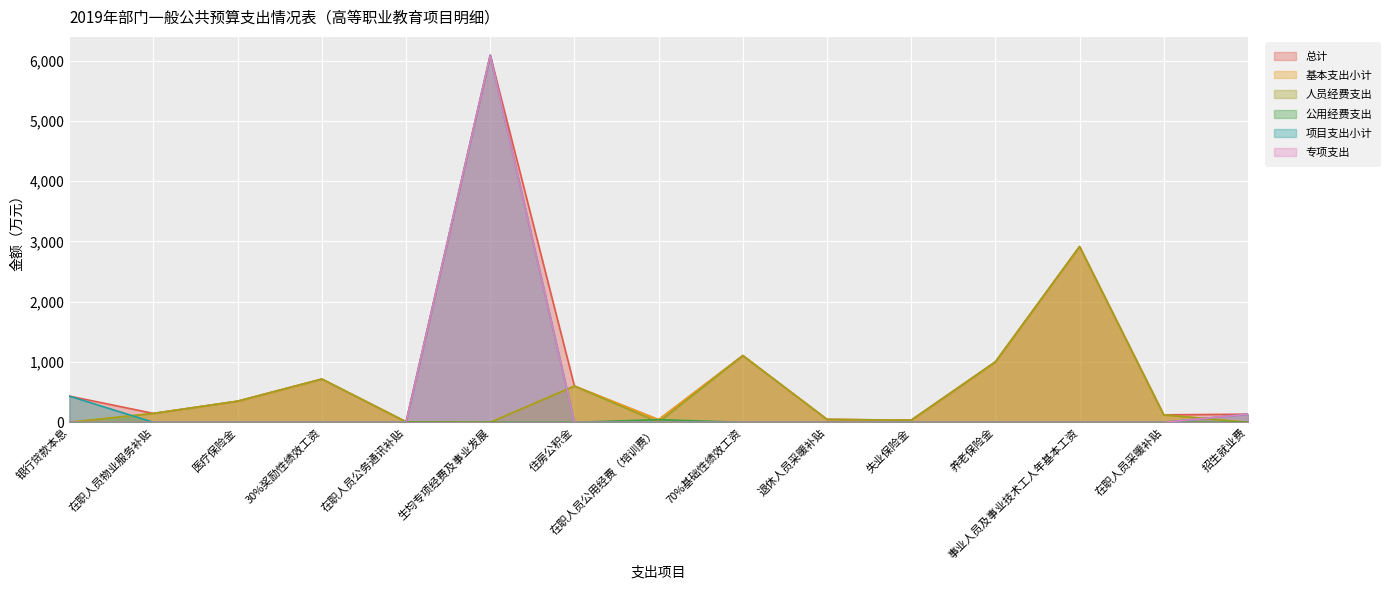

The 专项支出 series shows 3509.8 at 养老保险金. True or false?

False